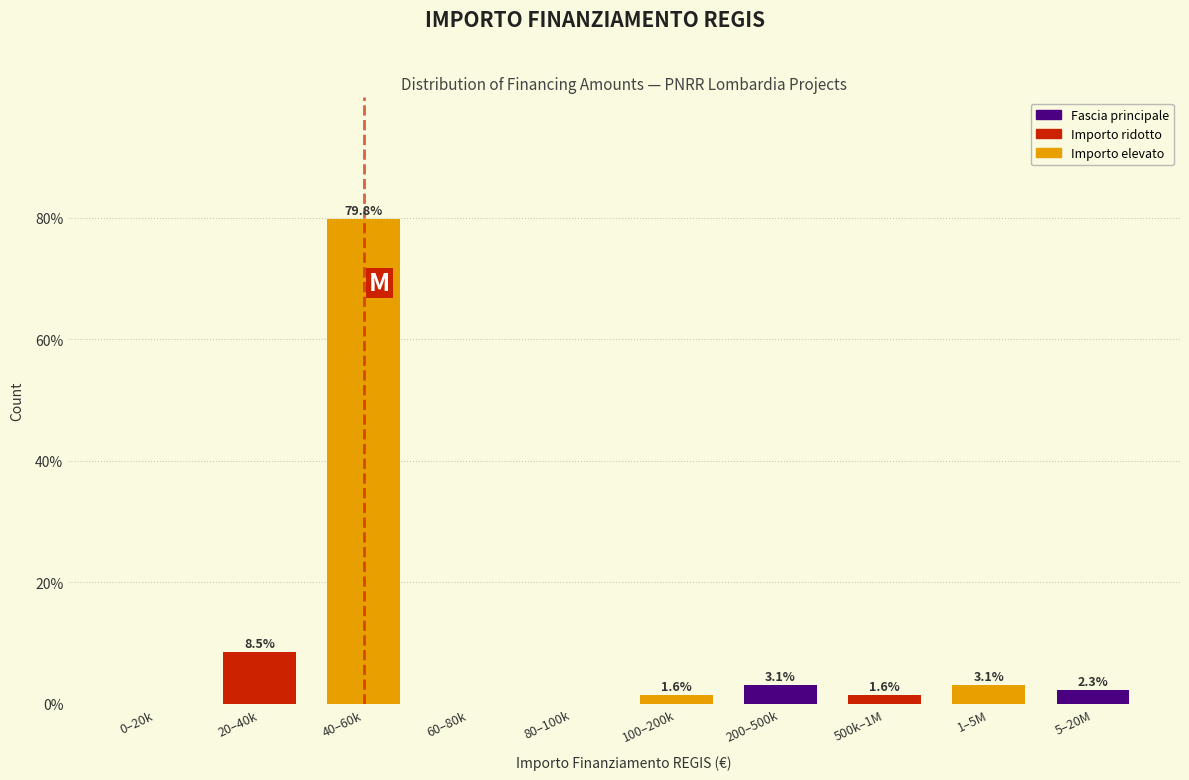

Reading right to left, list all the values displayed in this chart.

5–20M=2.3	1–5M=3.1	500k–1M=1.6	200–500k=3.1	100–200k=1.6	80–100k=0.0	60–80k=0.0	40–60k=79.8	20–40k=8.5	0–20k=0.0